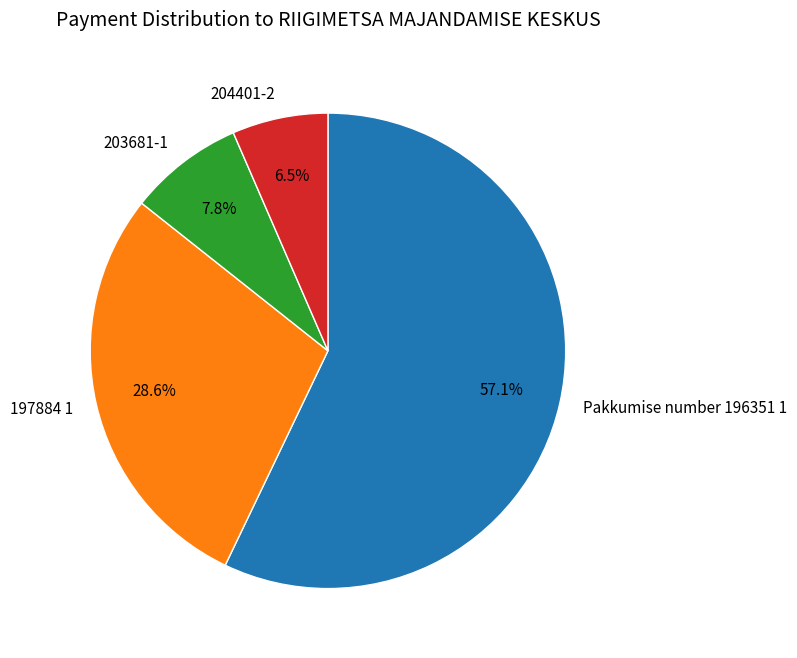

How many slices are in this pie chart?

4